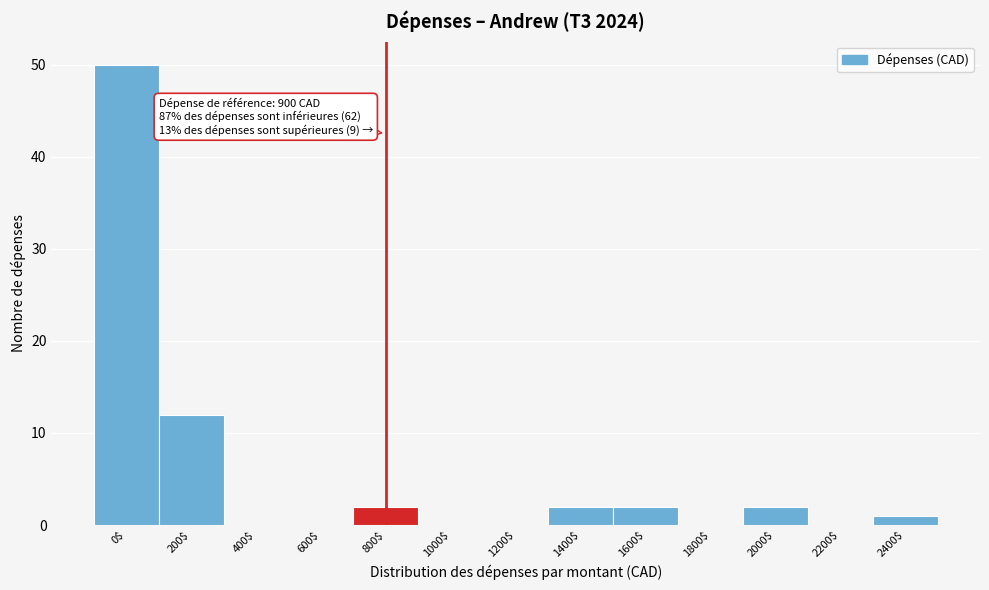

What is the sum of all values?

71